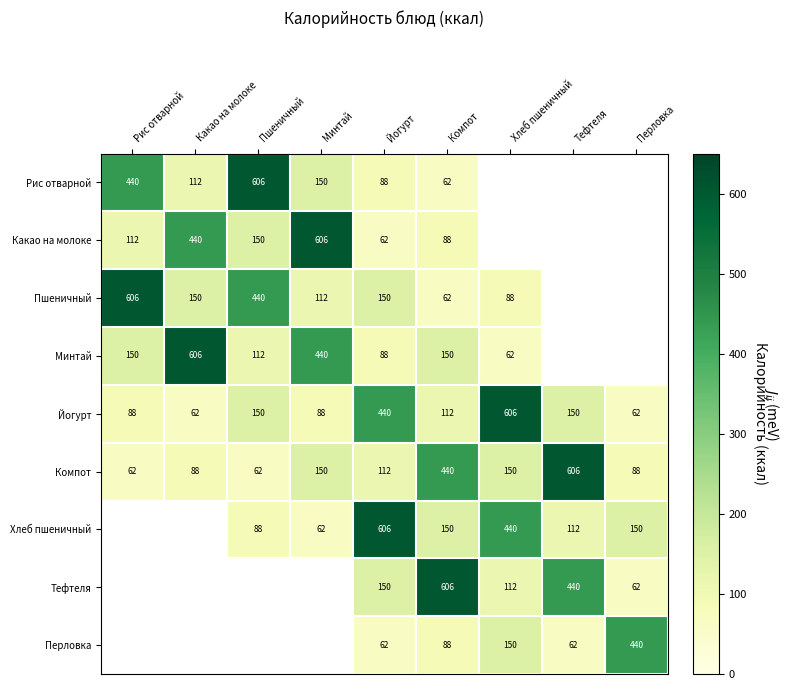

Is it true that Компот equals 606 at Тефтеля?

True